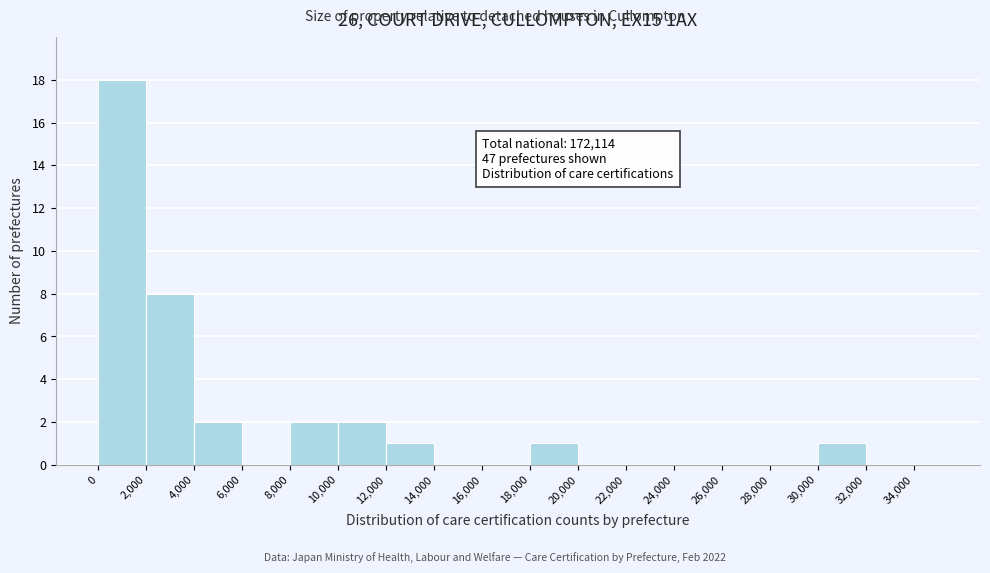

Over which range of the x-axis is the bar tallest?

0 to 2000